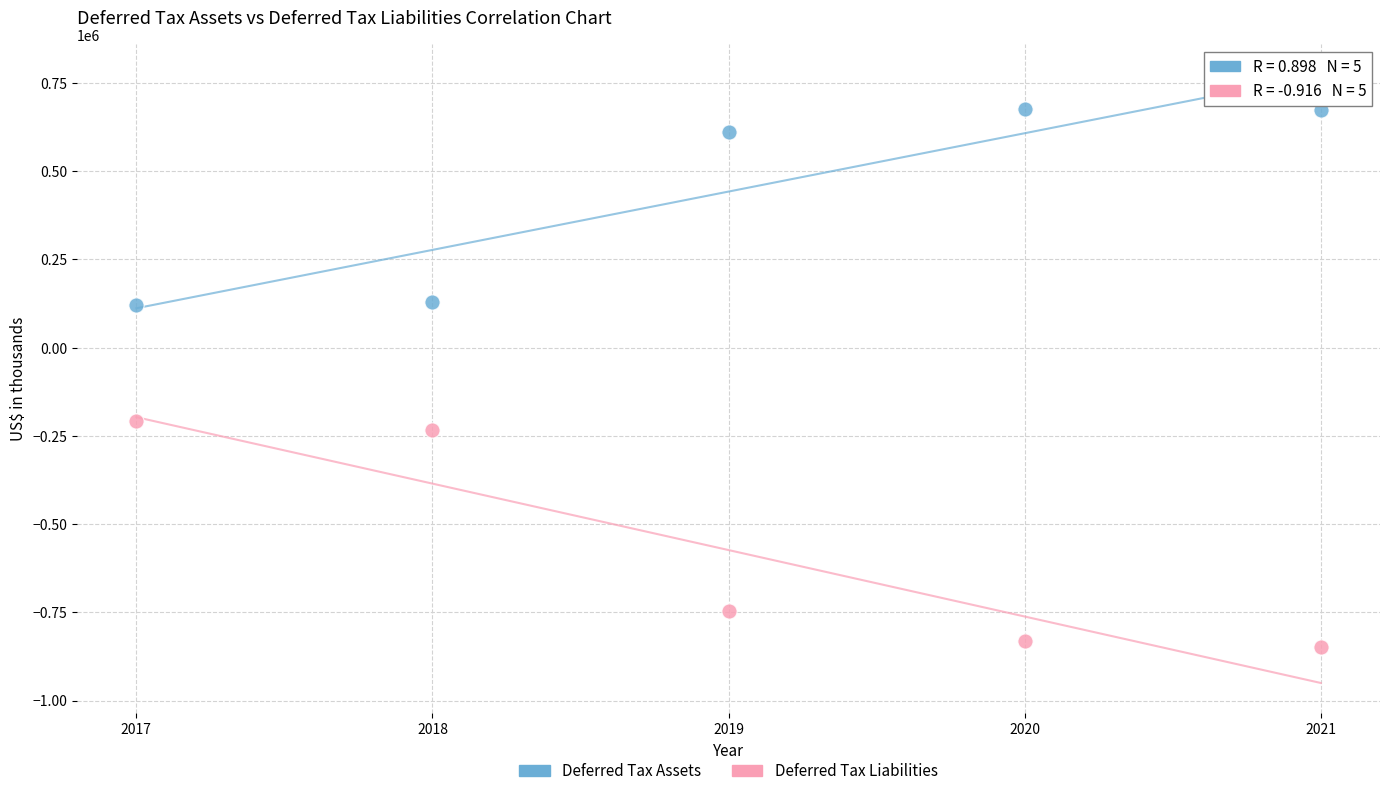

Across all series, what Y value is closest to -86612?

-206847